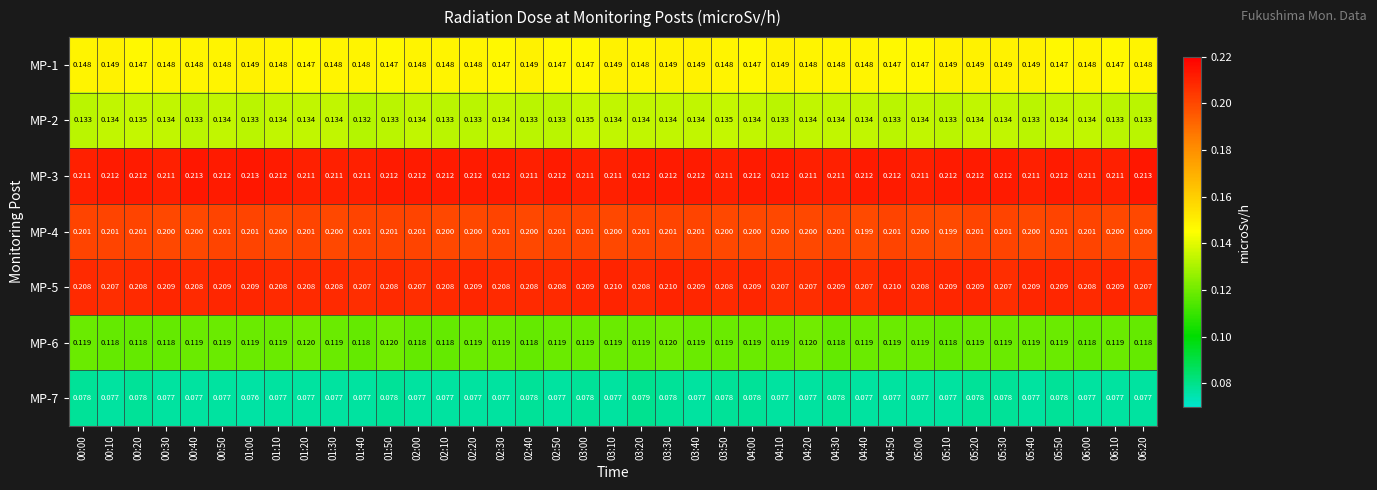

What is the total value across all series at 05:00?

1.1